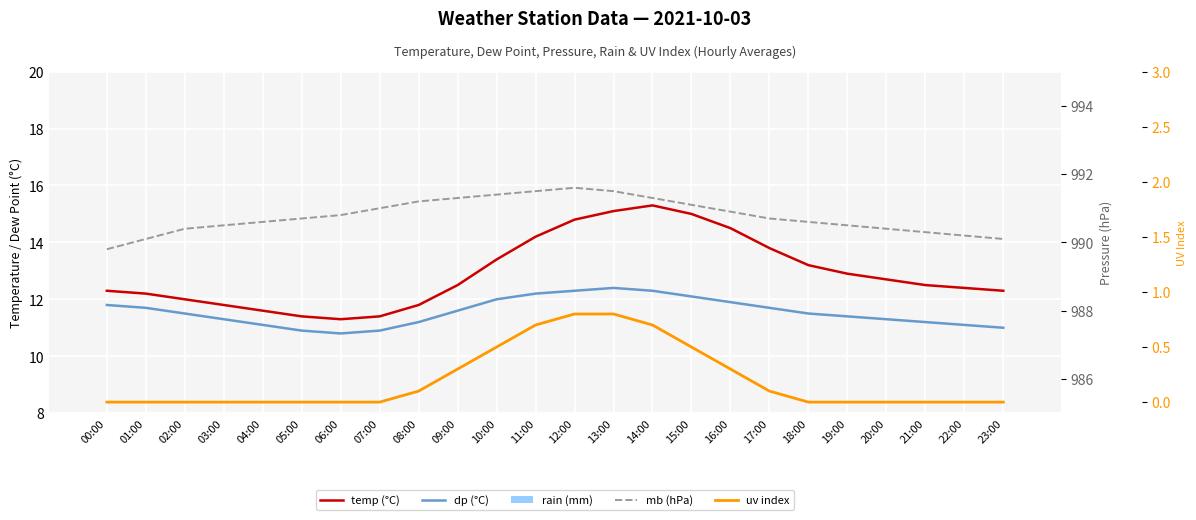

Which series changed the most between 02:00 and 07:00?

mb (hPa)